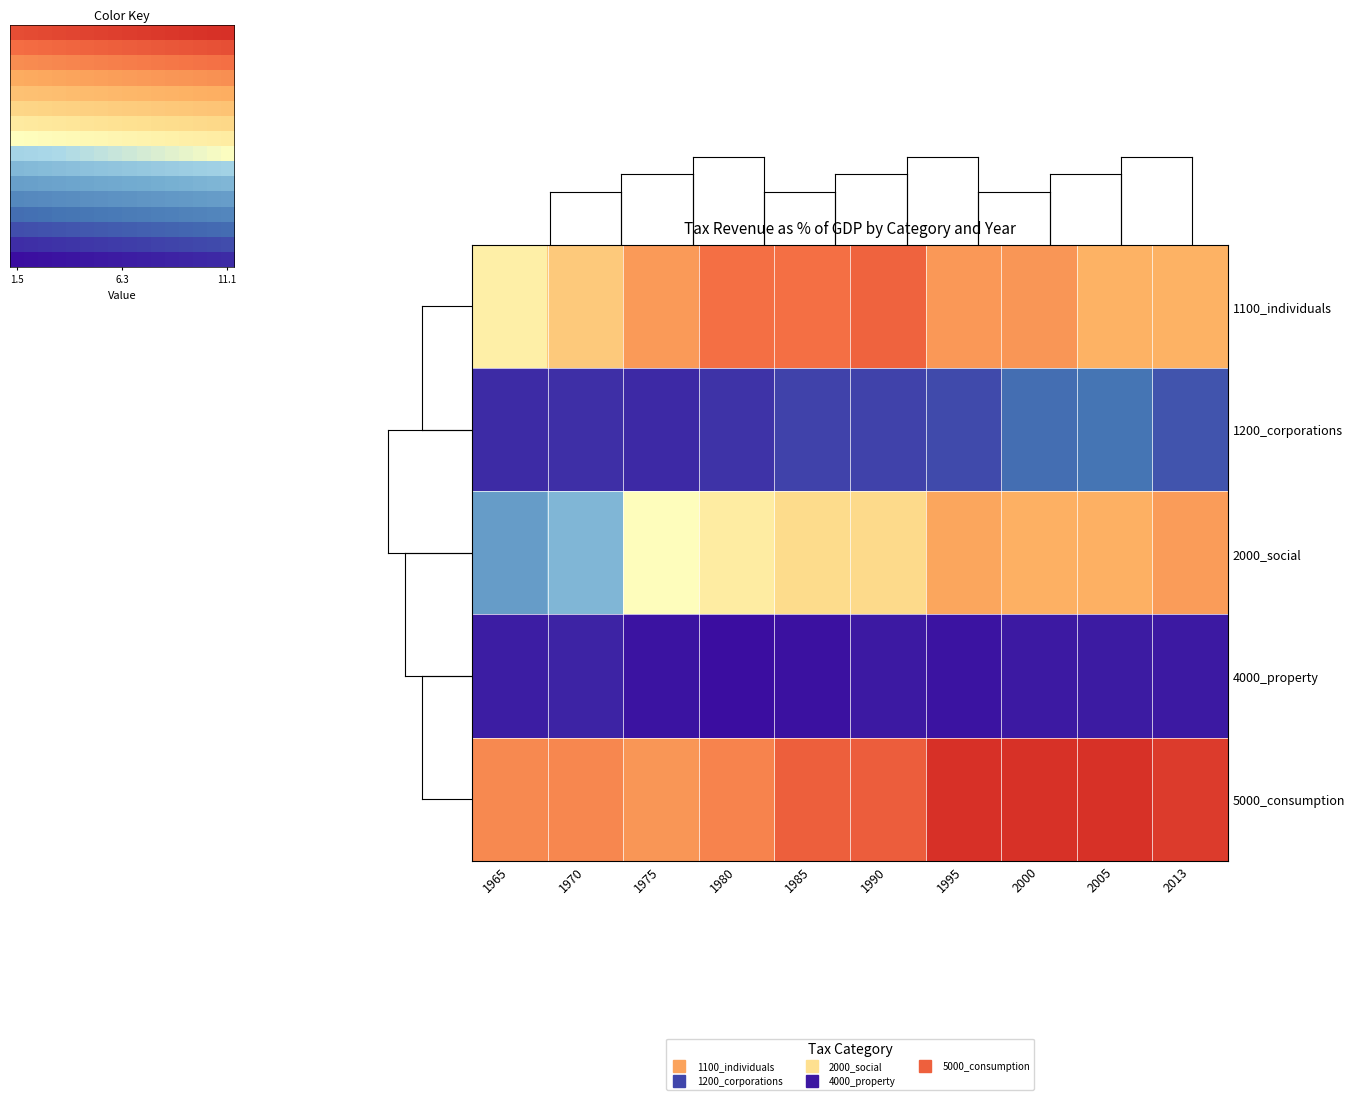

Which category has the lowest value across all series?

1980